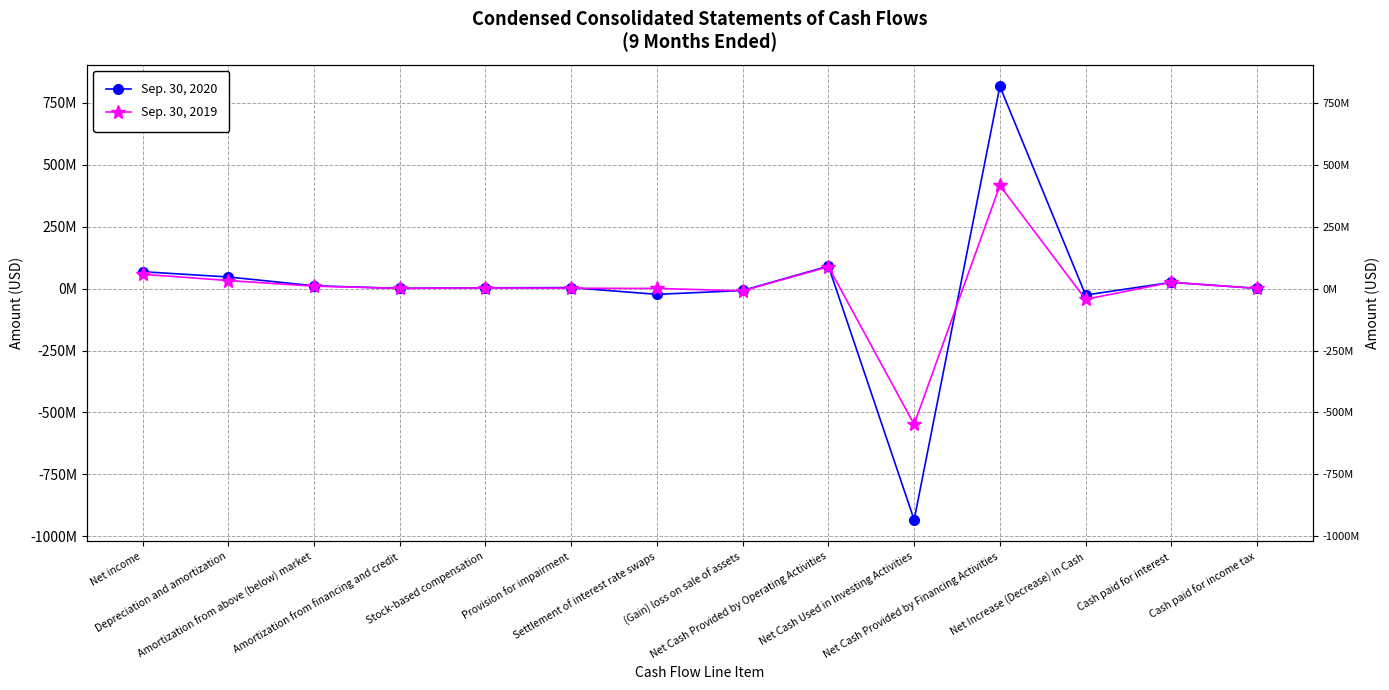

What is the difference between the highest and lowest values at Net income?

10190000